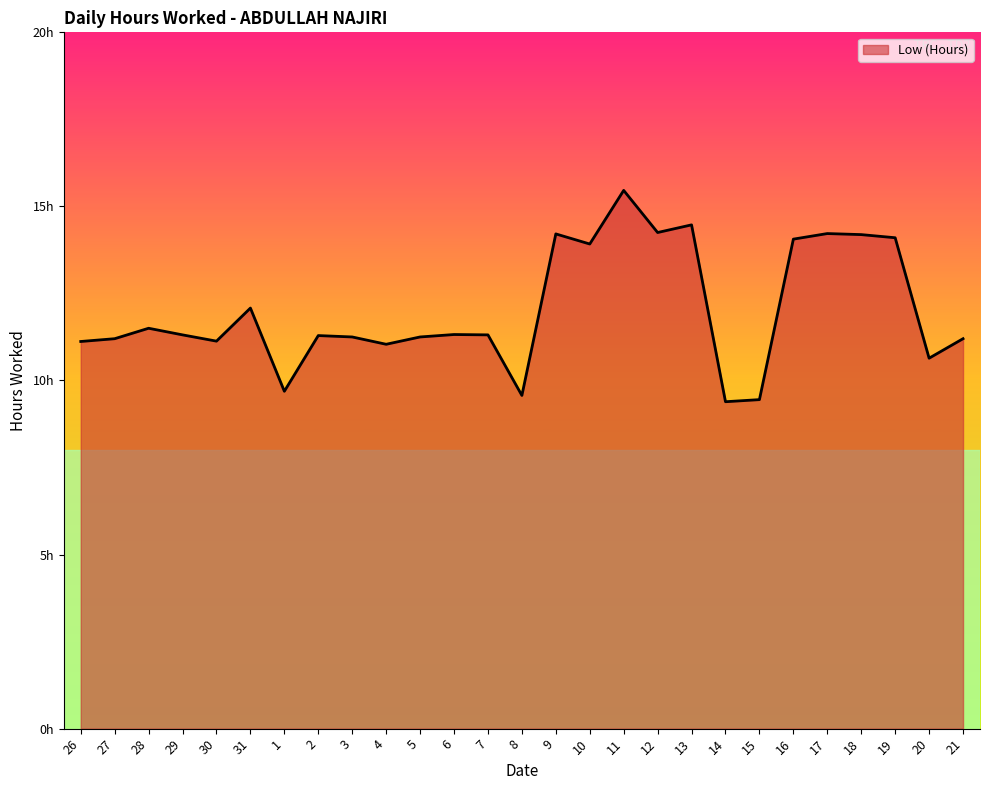

At which category does the chart reach its peak across all series?

11